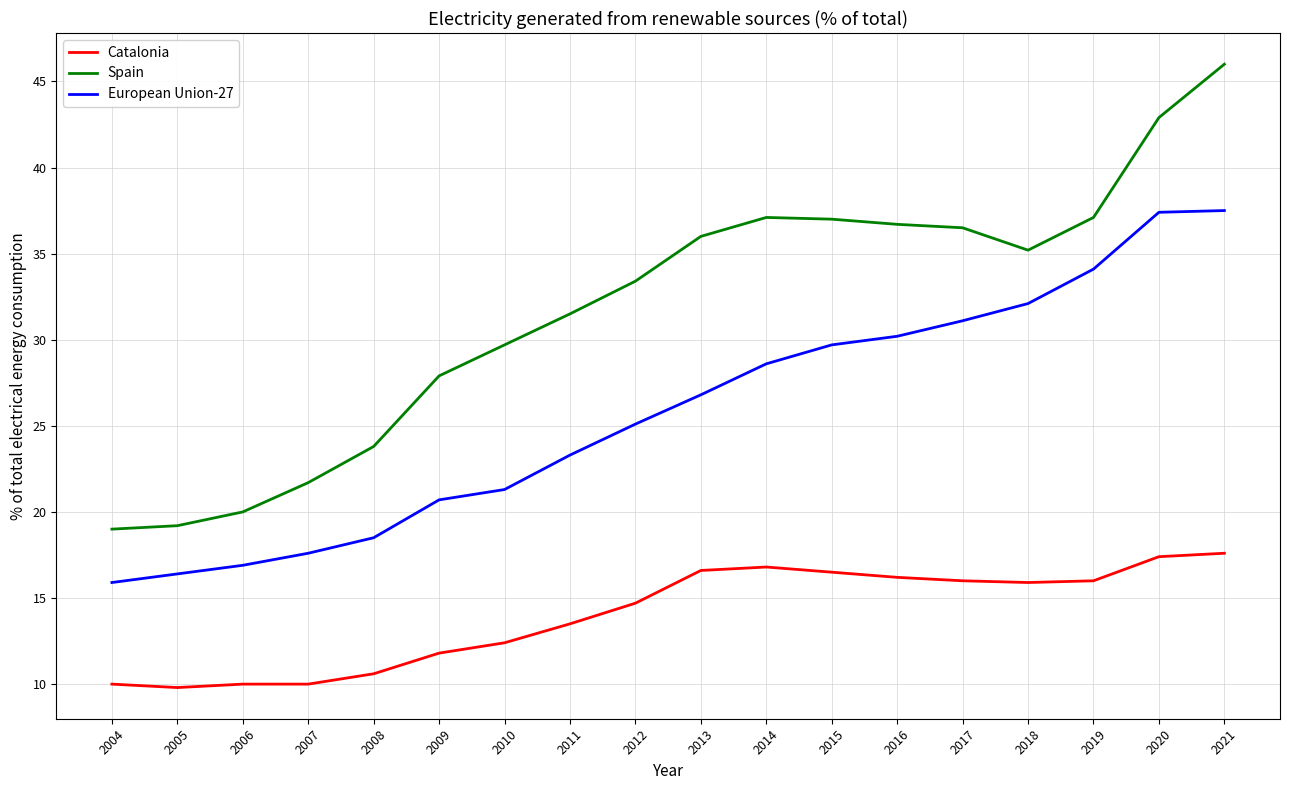

What value does the Catalonia series have at 2020?

17.4